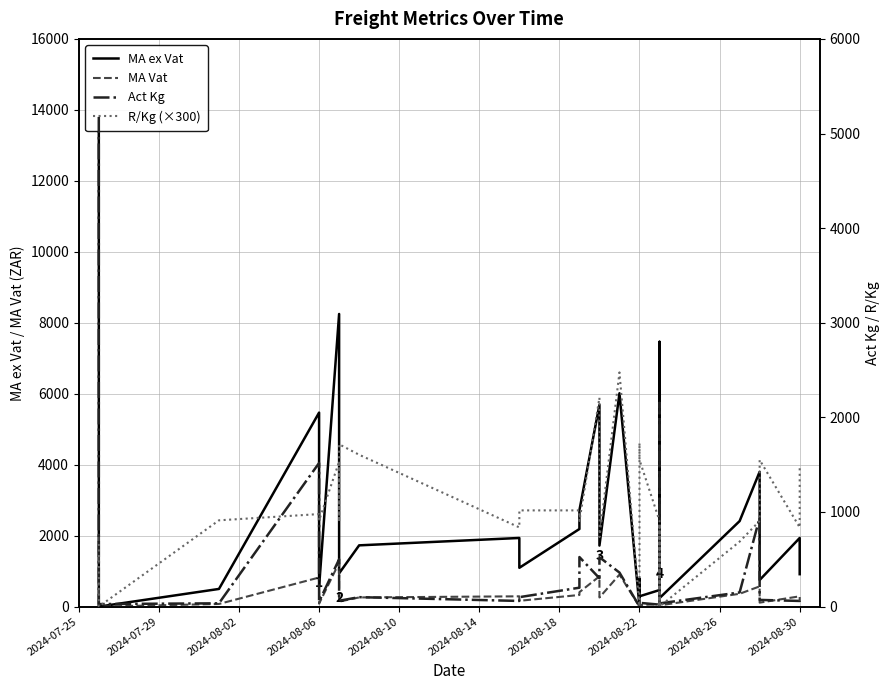

Rank the series by their maximum value, from lowest to highest.

MA Vat, R/Kg (×300), Act Kg, MA ex Vat